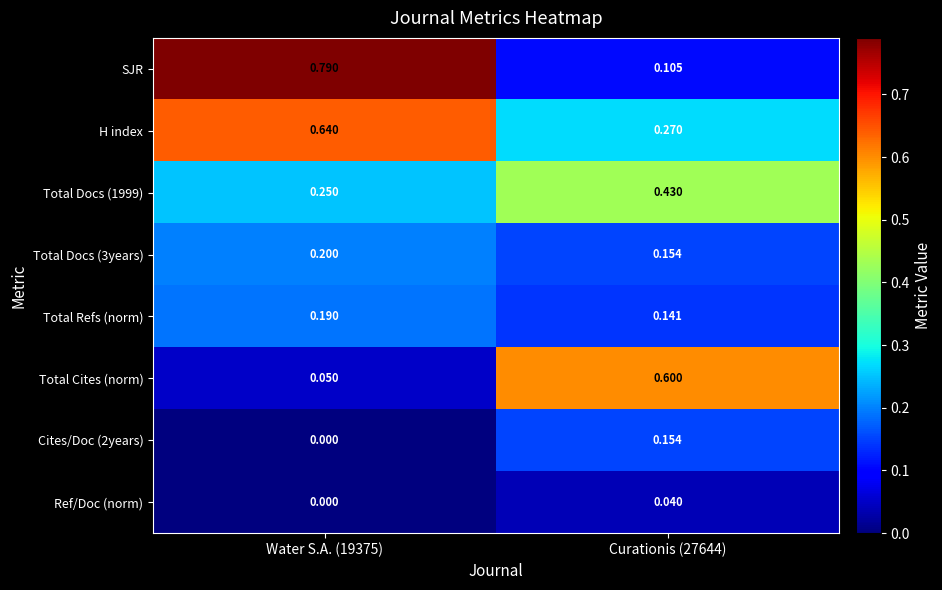

Which series has the largest range (max minus min)?

SJR